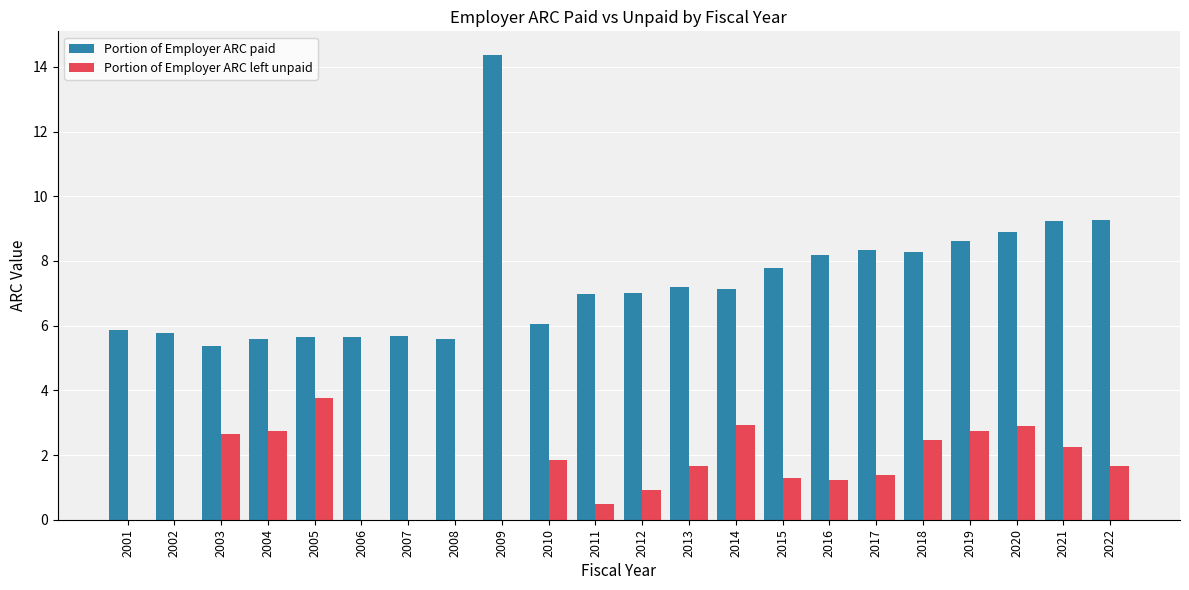

What is the greatest value displayed?

14.4